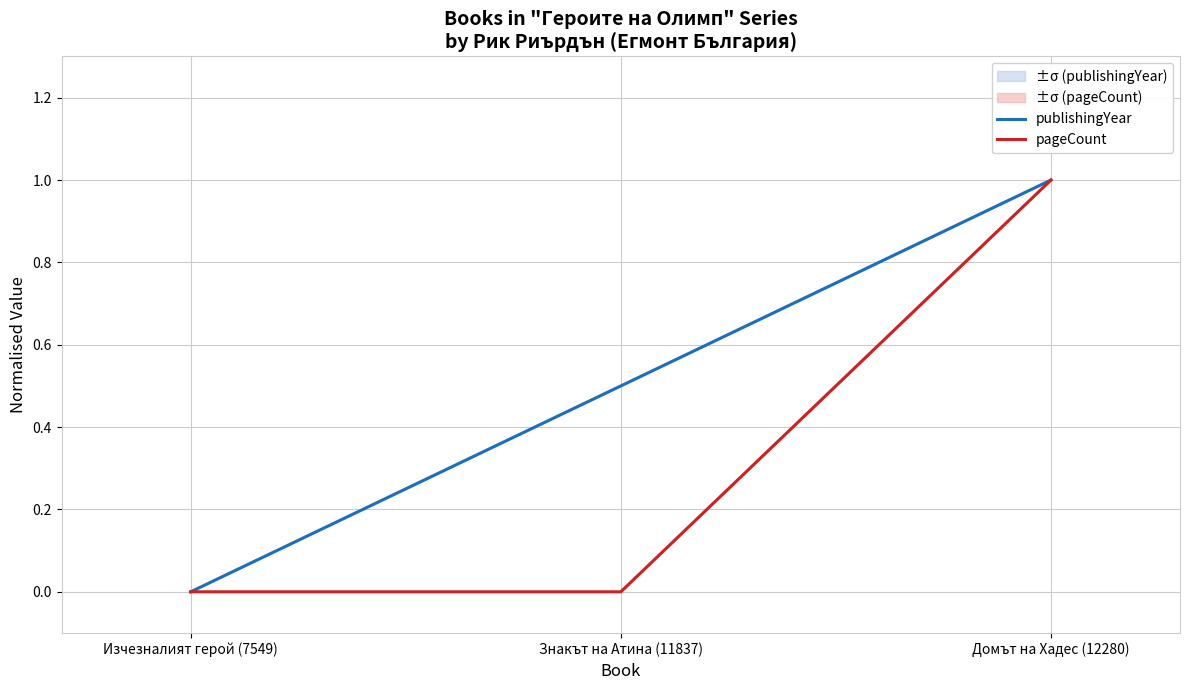

Which has a higher value, Знакът на Атина (11837) or Изчезналият герой (7549)?

Знакът на Атина (11837)